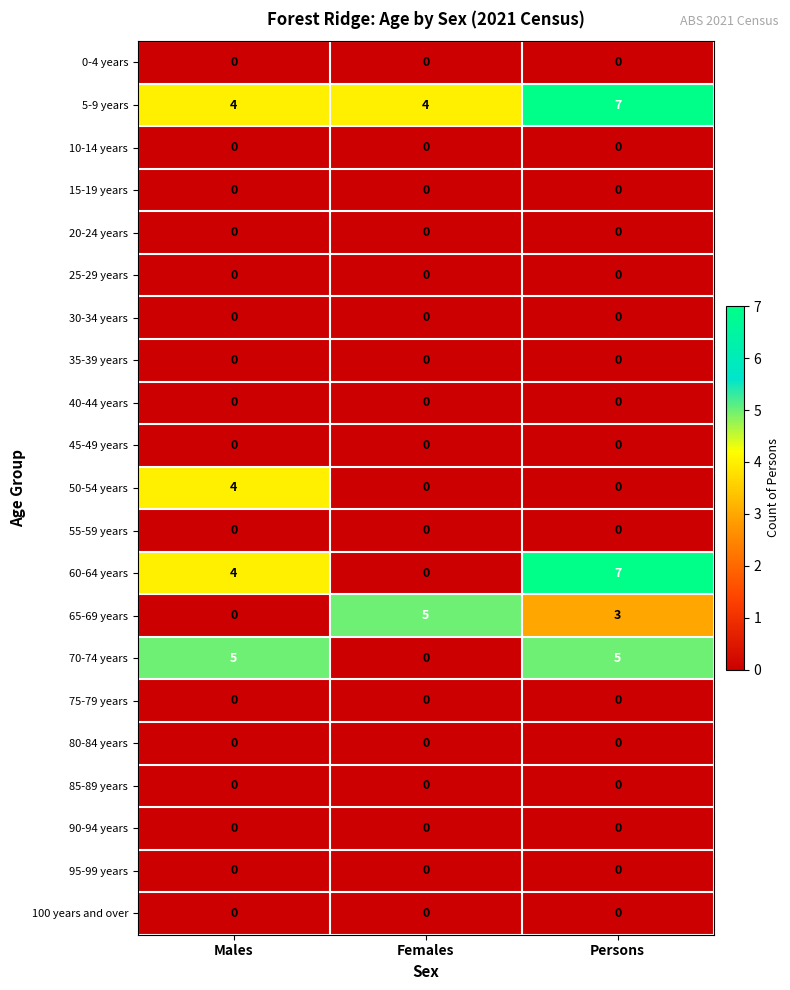

What is the sum of the 65-69 years values at Males and Females?

5